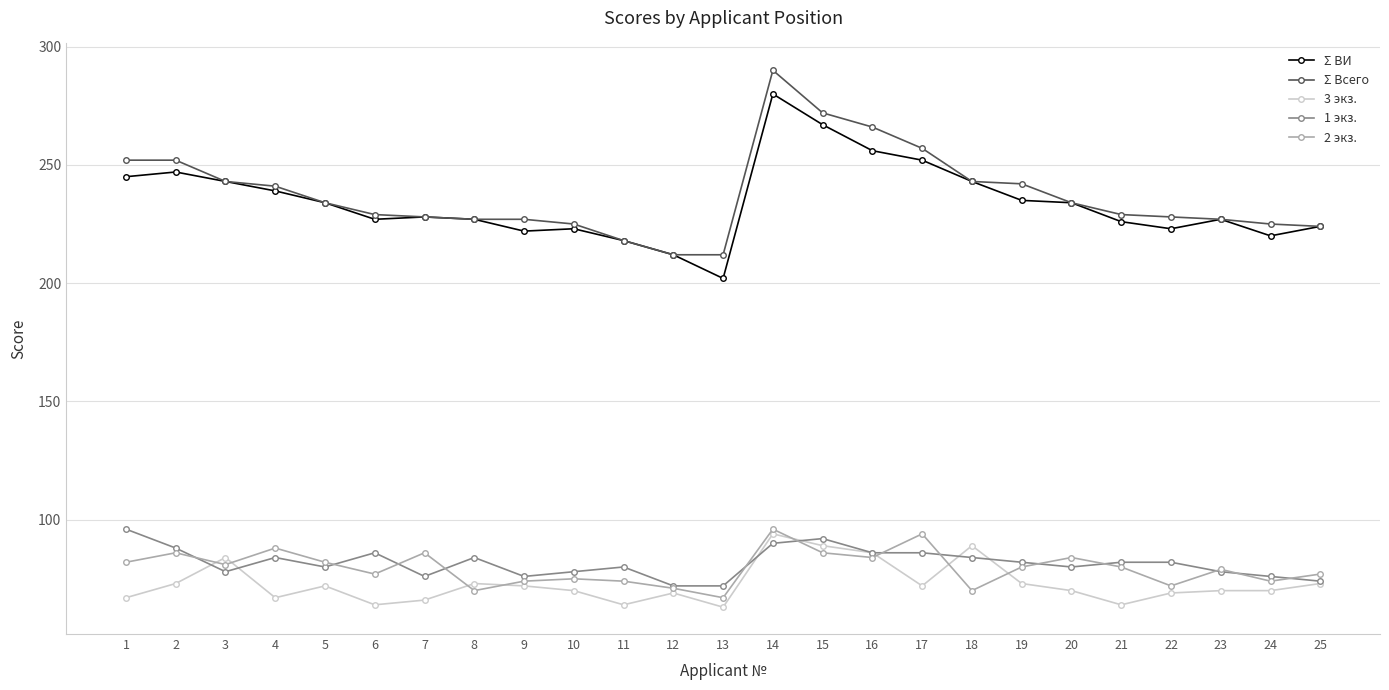

True or false: Σ Всего has more than 0 interior local peaks.

True